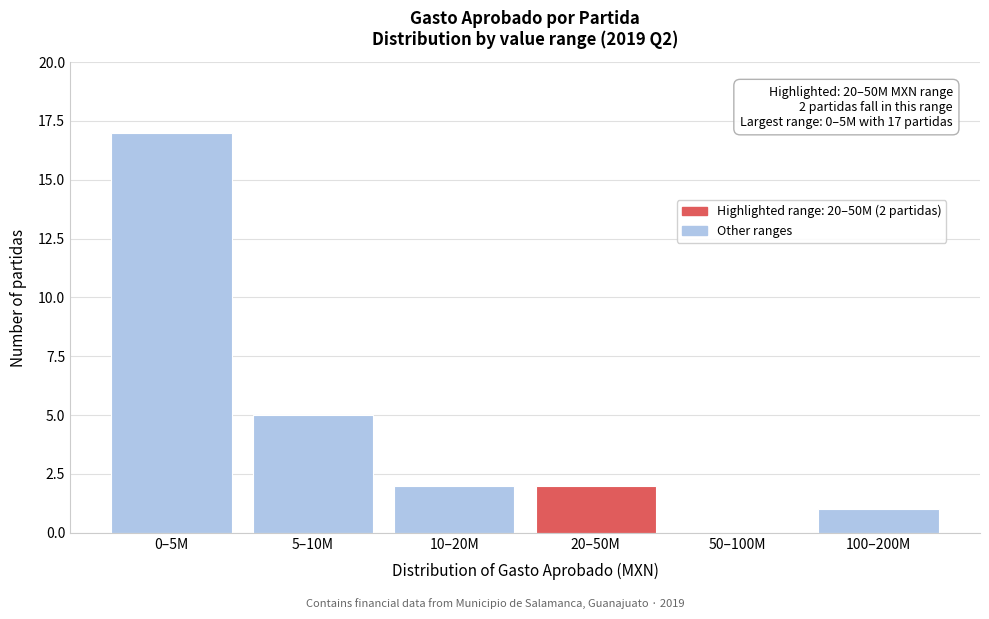

Reading left to right, transcribe all the data shown in this chart.

0–5M=17	5–10M=5	10–20M=2	20–50M=2	50–100M=0	100–200M=1